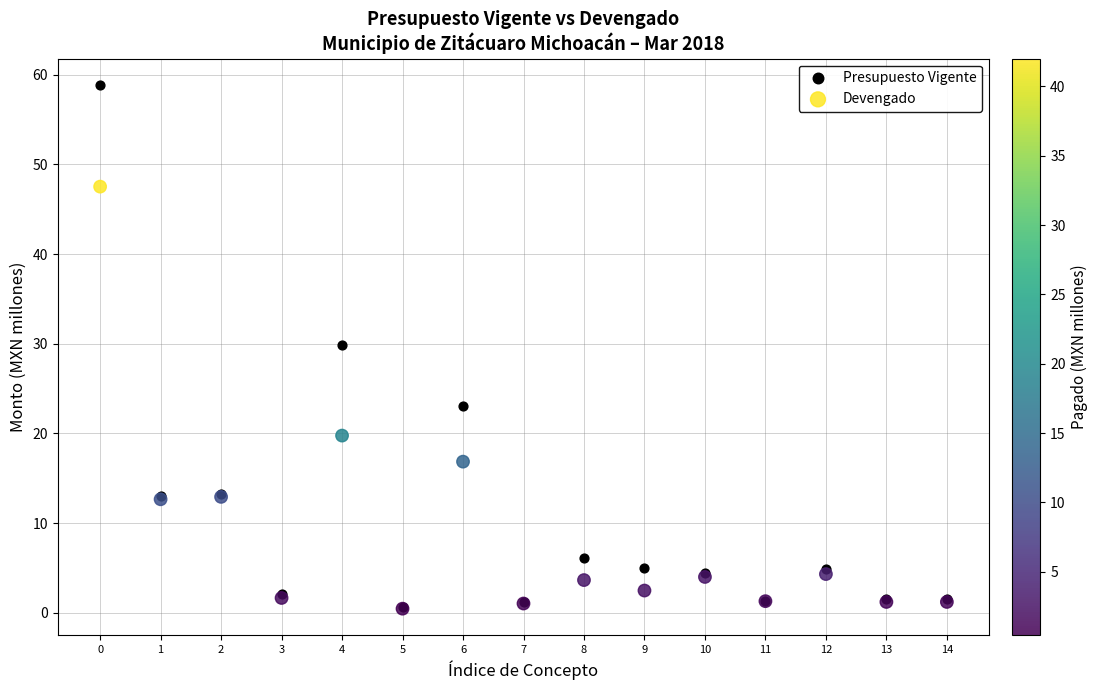

Across all series, what Y value is closest to 29?

29.8